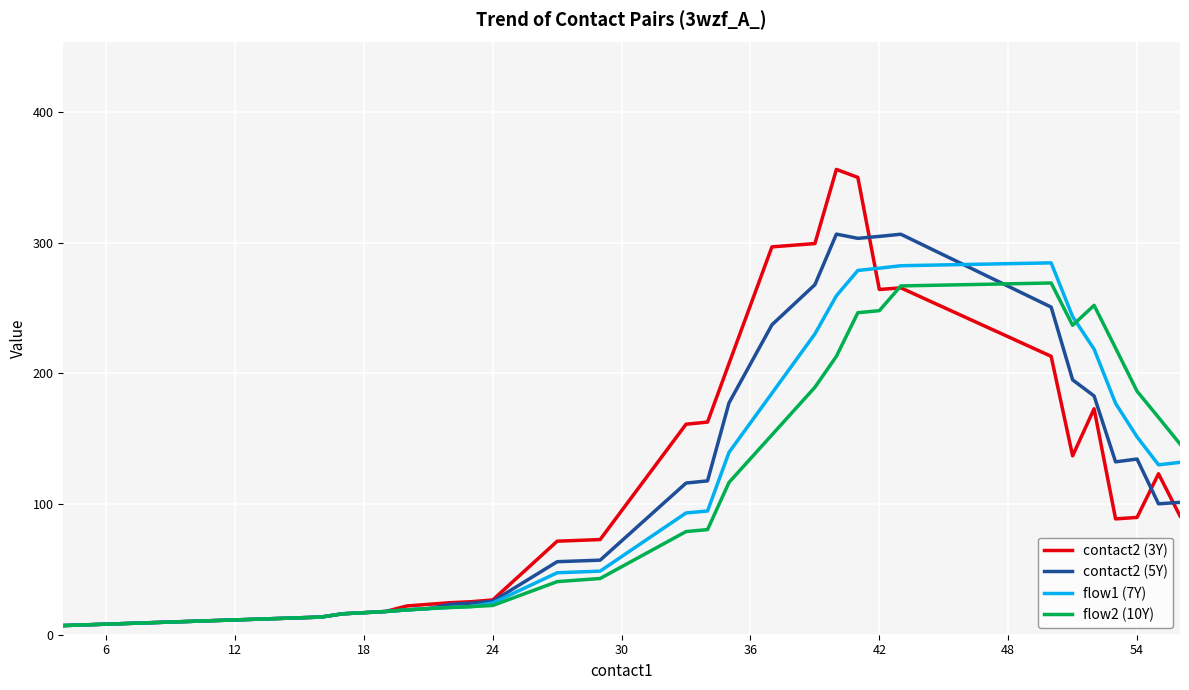

Which series has the largest range (max minus min)?

contact2 (3Y)